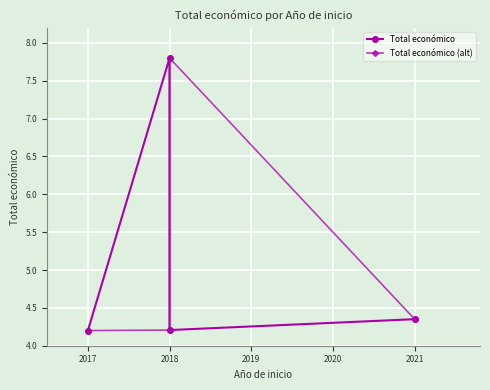

In Total económico (alt), how many points are higher than both neighbors (excluding endpoints)?

1